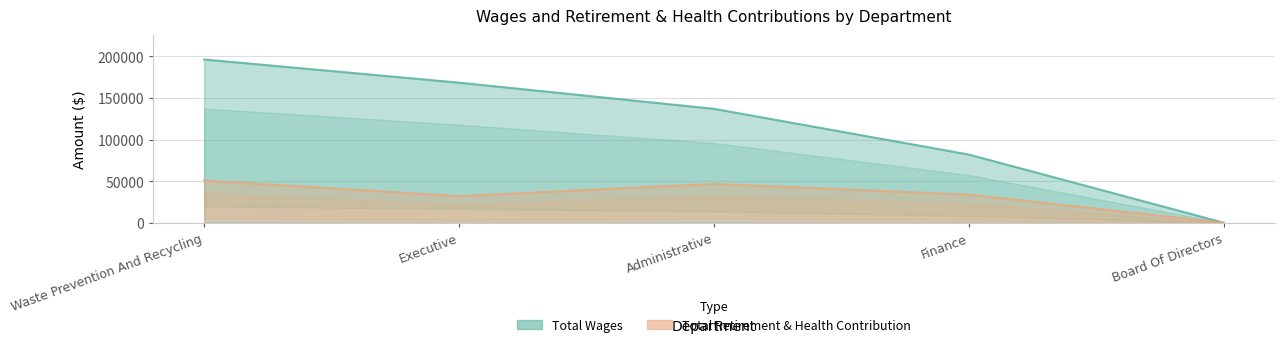

Count the Total Wages values in the range 81929 to 168261.

3